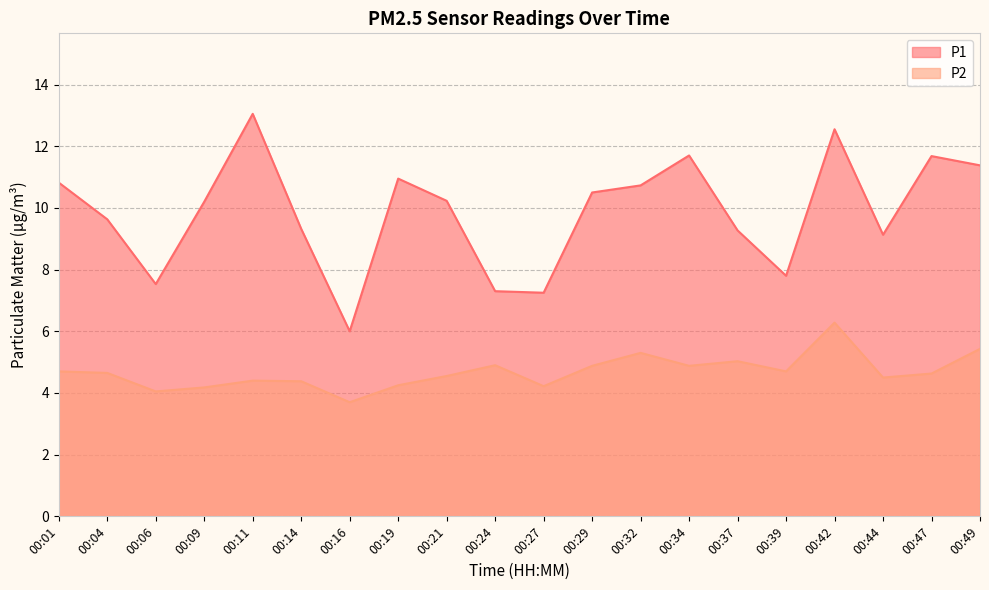

What is the greatest value displayed?

13.1